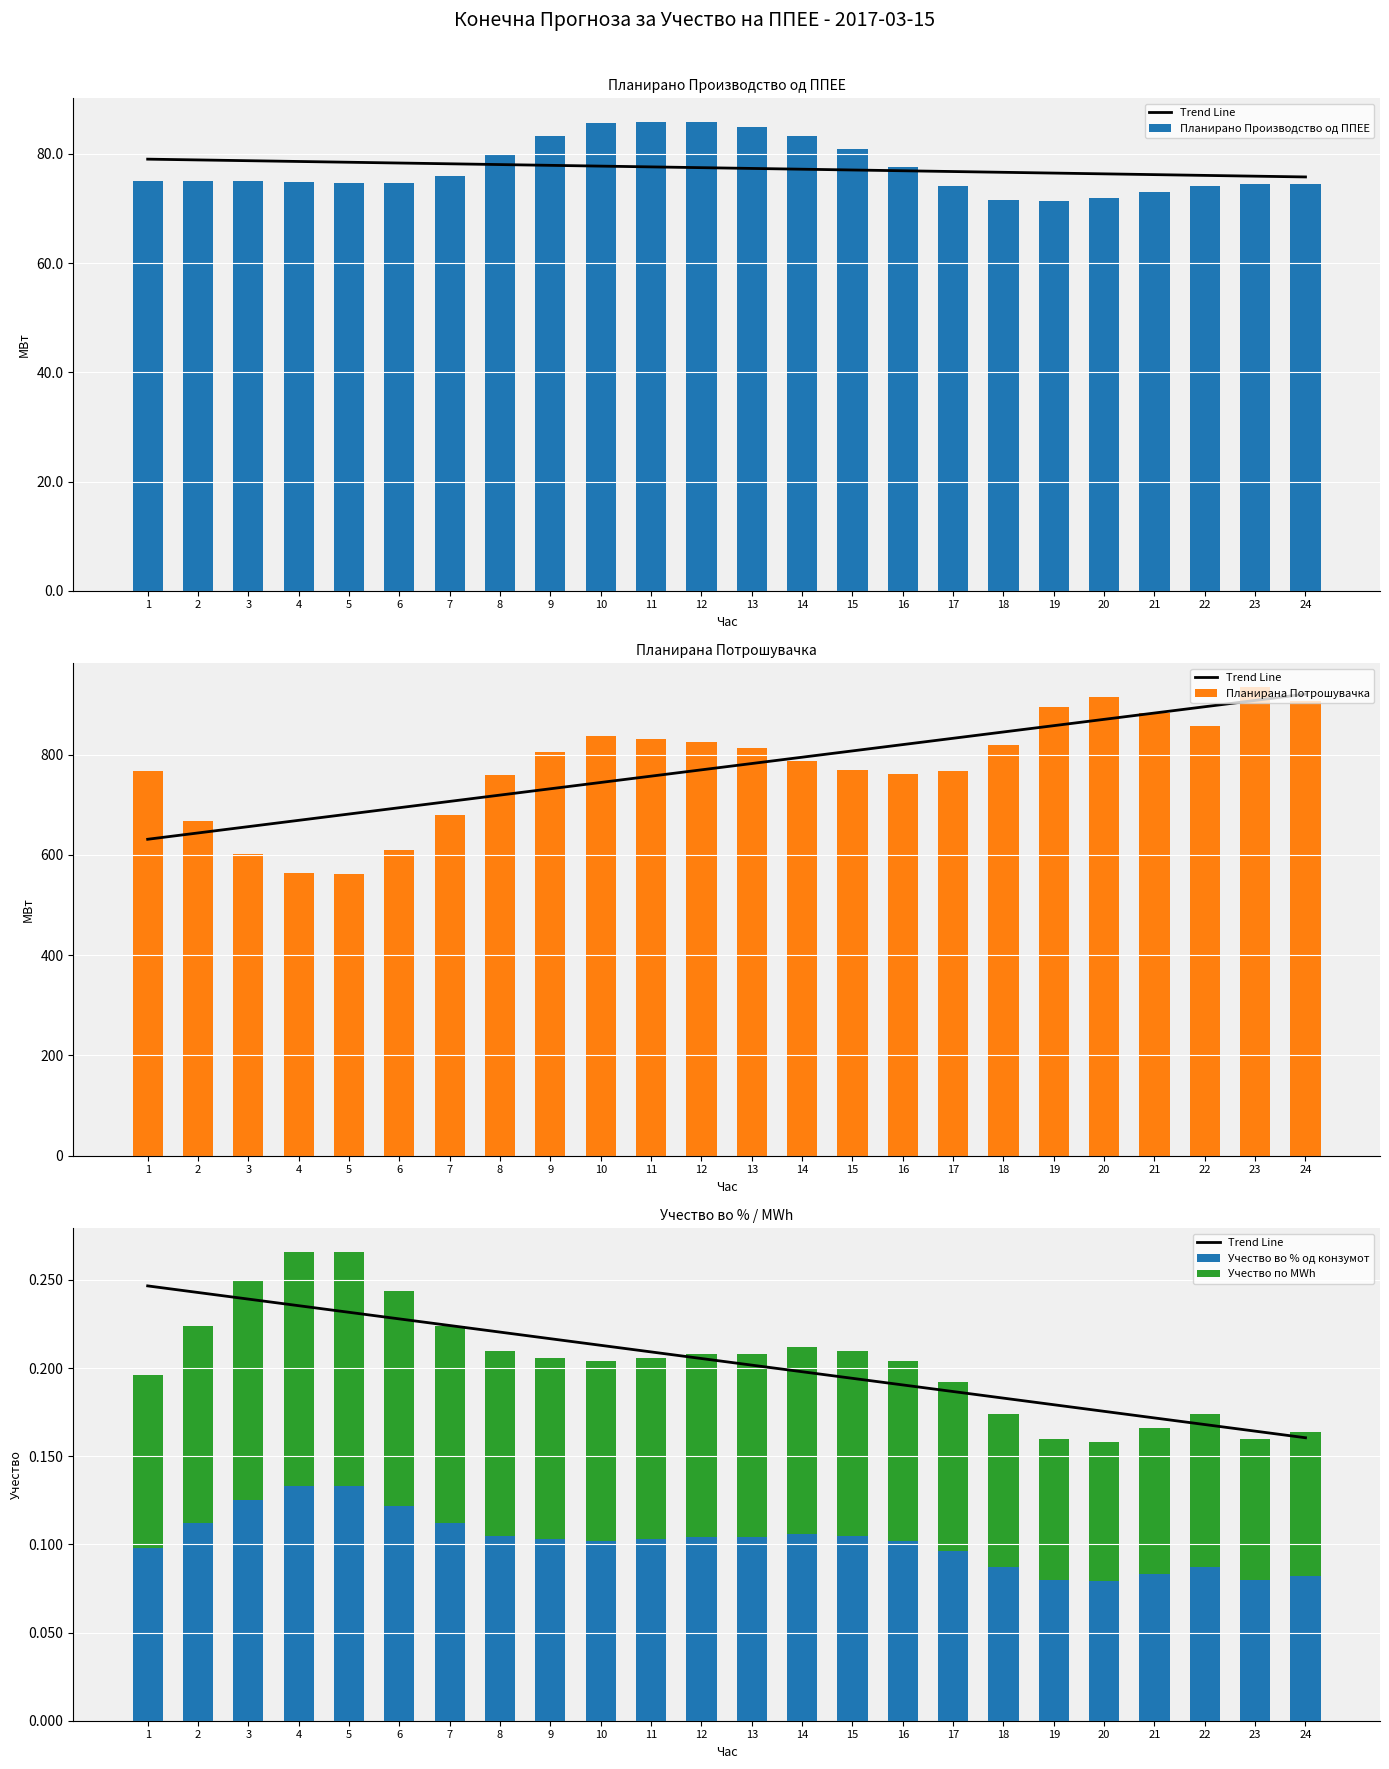

What is the maximum value shown in the chart?

935.6